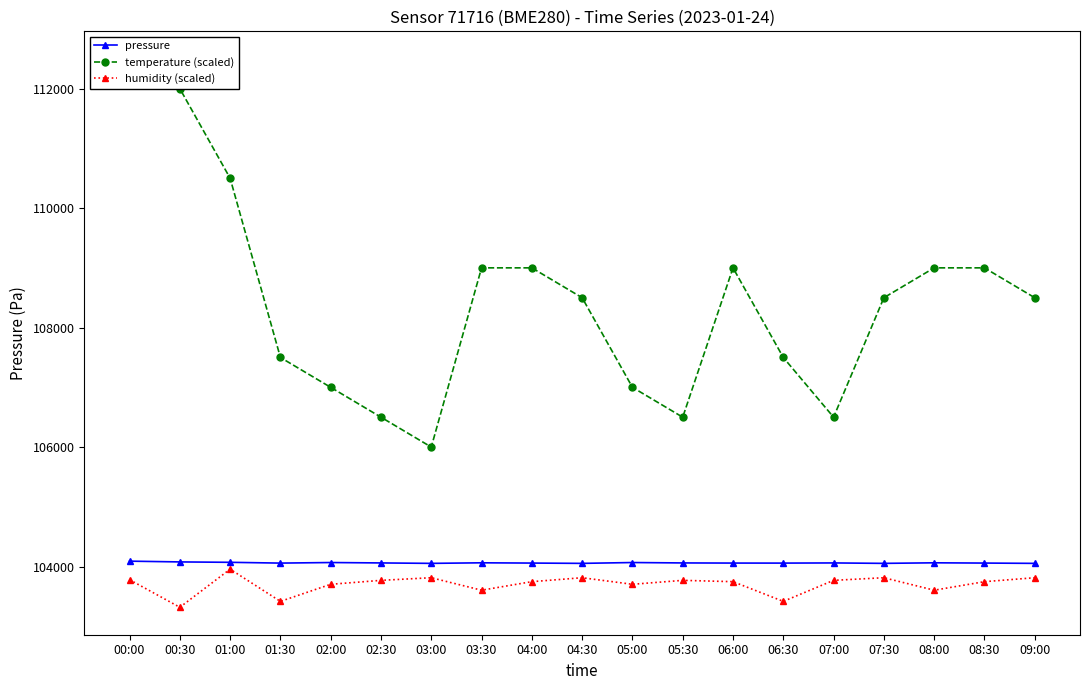

What is the spread (max minus min) of values at 08:00?

5396.0